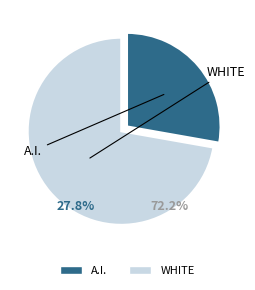

Does 46 account for over 50% of the chart?

No